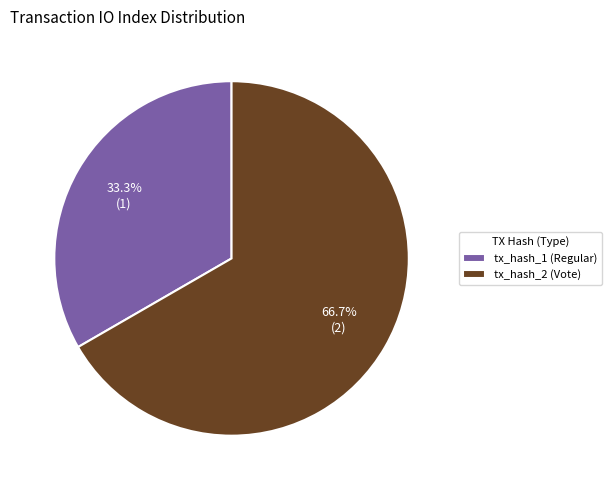

To the nearest percent, what percentage of the pie is tx_hash_1 (Regular)?

33%